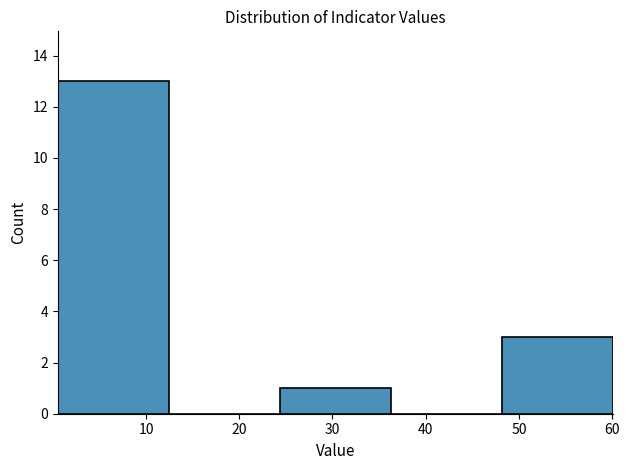

Reading left to right, transcribe this chart: for each bar, give the range it covers on the x-axis and its height. Neither the bar edges nor the heights are printed on the chart, so give them approximately, as read against the axes.

1 to 12: 13
12 to 24: 0
24 to 36: 1
36 to 48: 0
48 to 60: 3